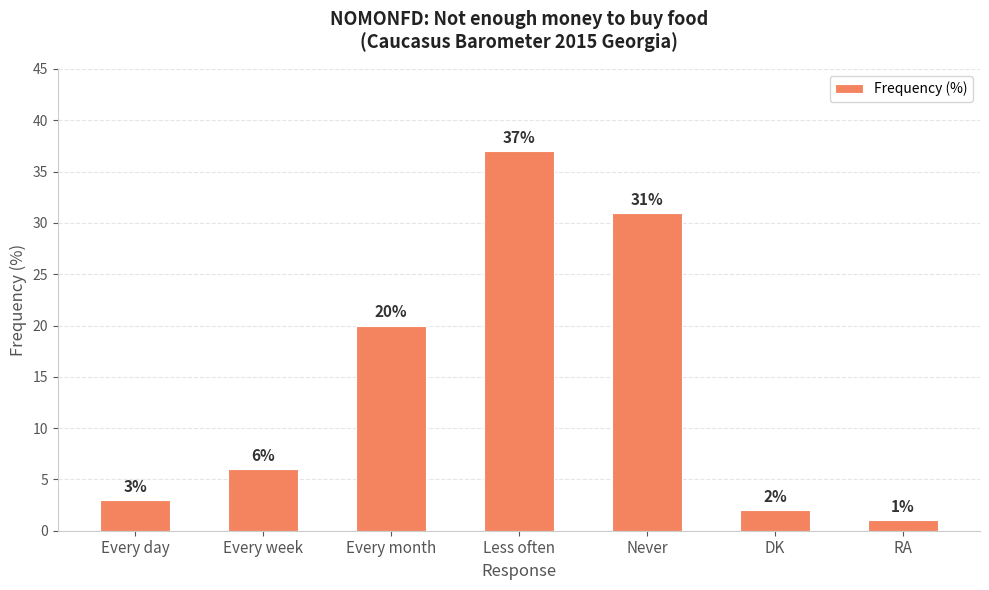

What is the minimum value shown in the chart?

1